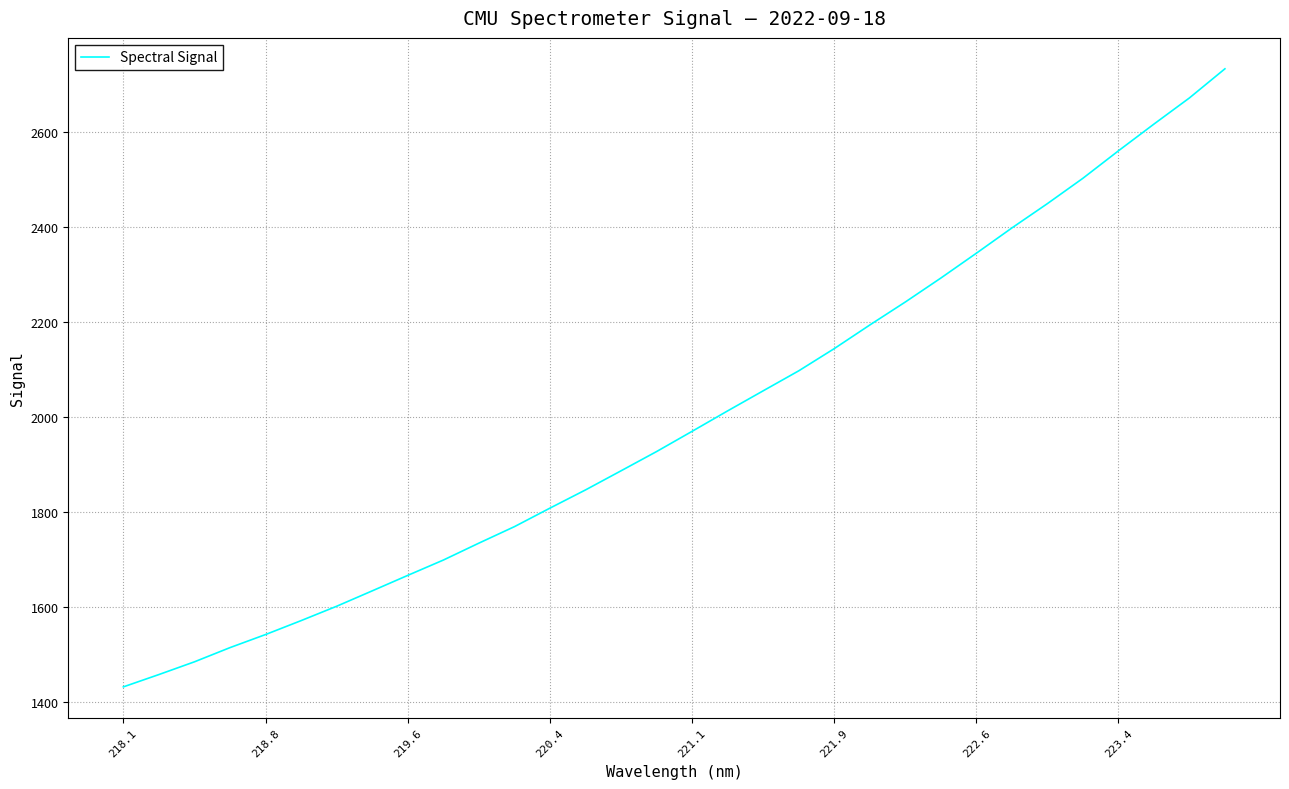

What is the minimum value shown in the chart?

1432.3